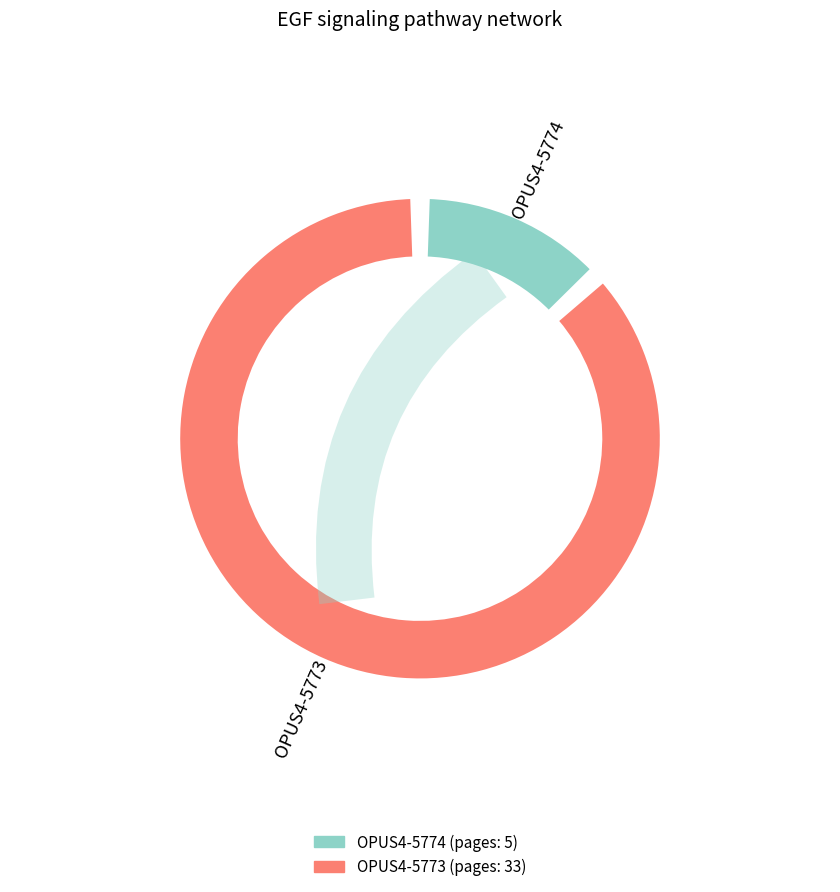

To the nearest percent, what is the combined percentage of OPUS4-5773 and OPUS4-5774?

100%